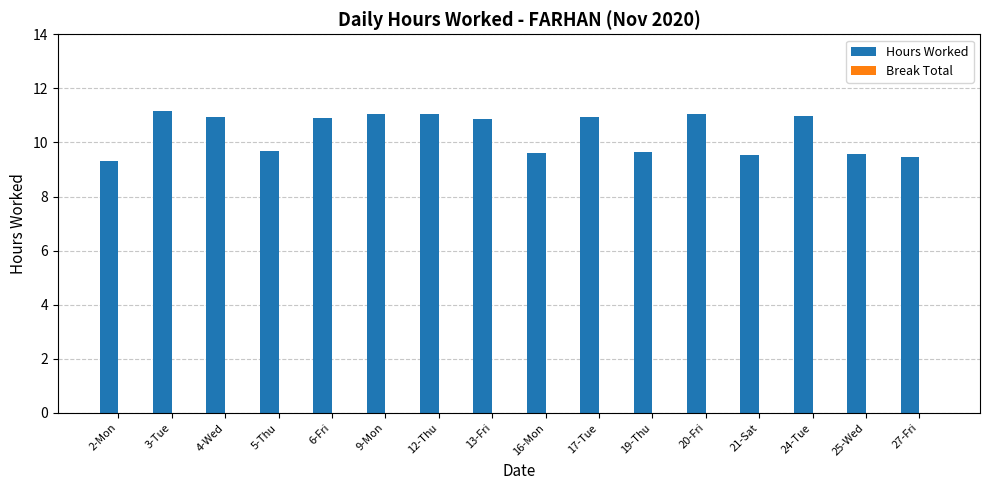

Where does the data first go above 10?

3-Tue